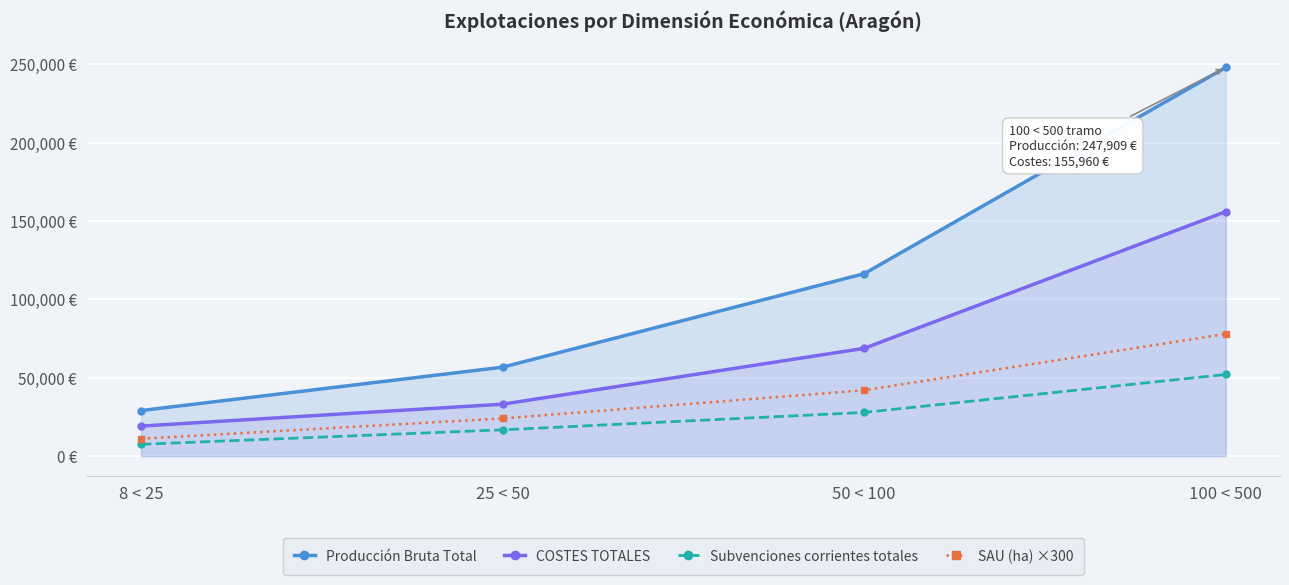

Which category has the lowest value in the COSTES TOTALES series?

8 < 25